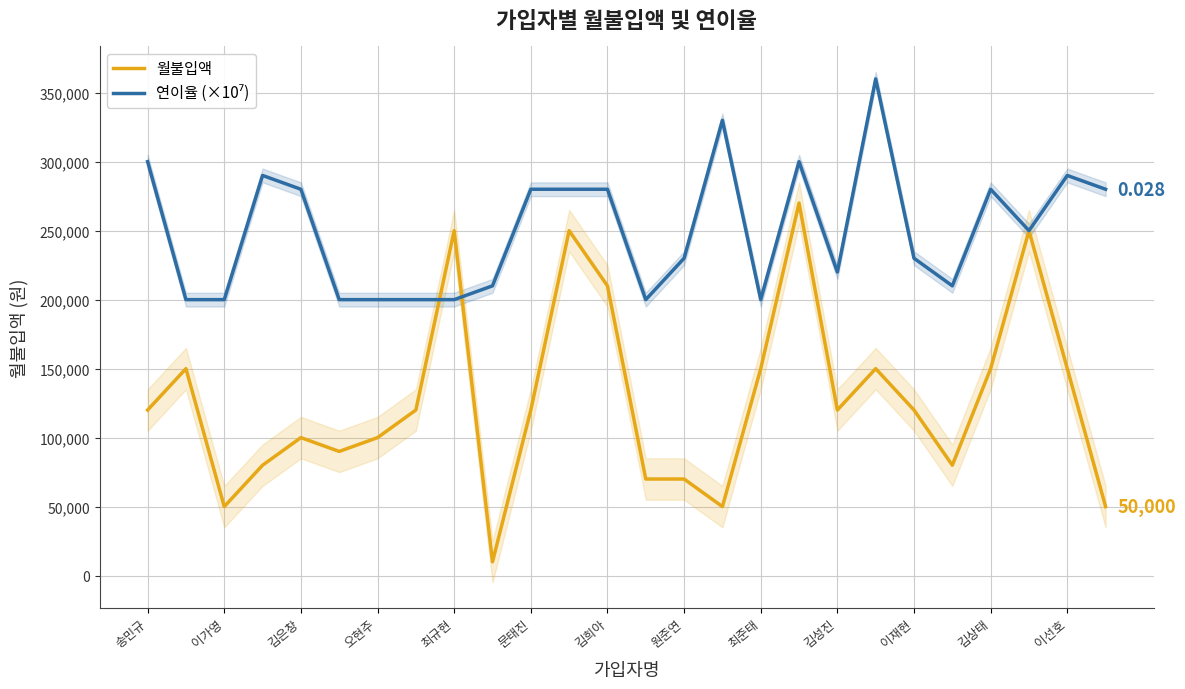

At 17, list the series in order from smallest to largest.

월불입액, 연이율 (×10⁷)